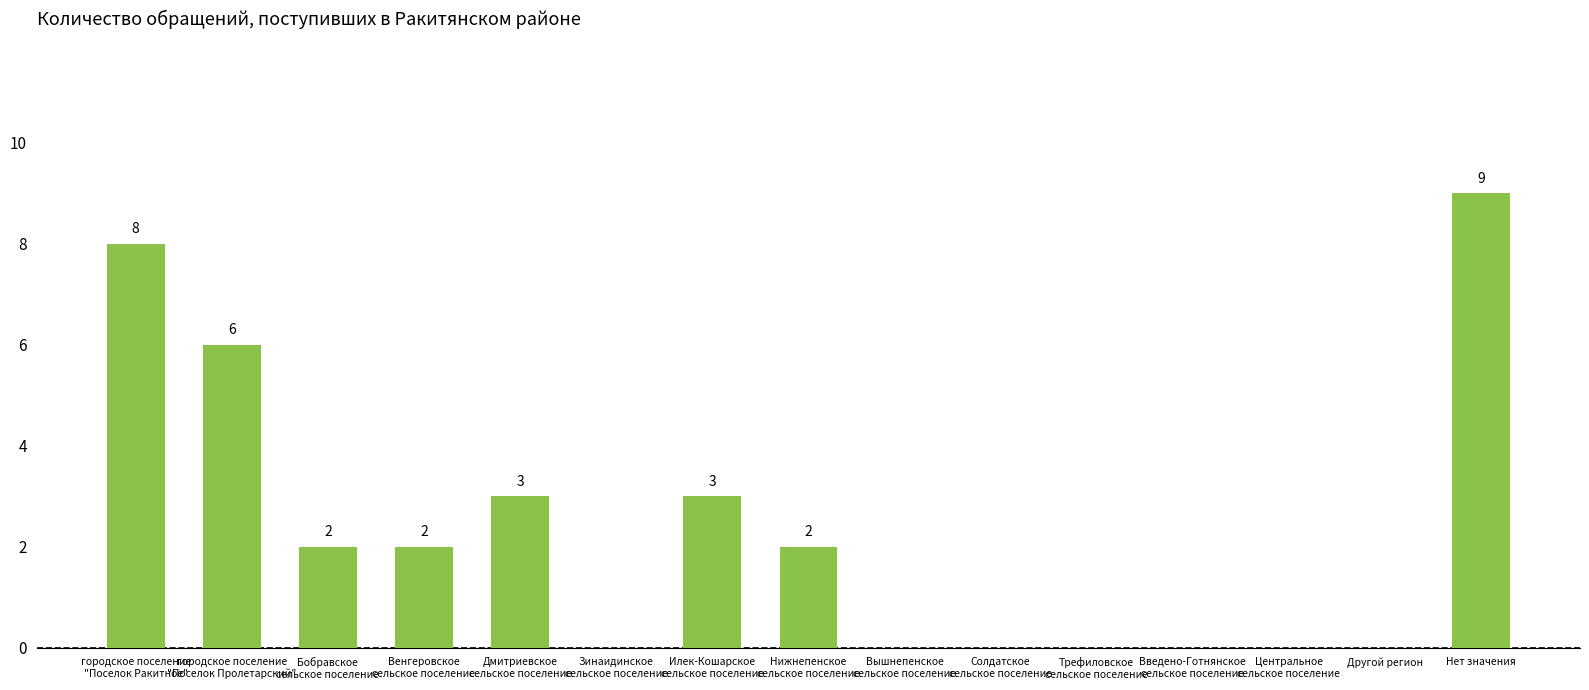

At which category does the chart reach its peak across all series?

Нет значения